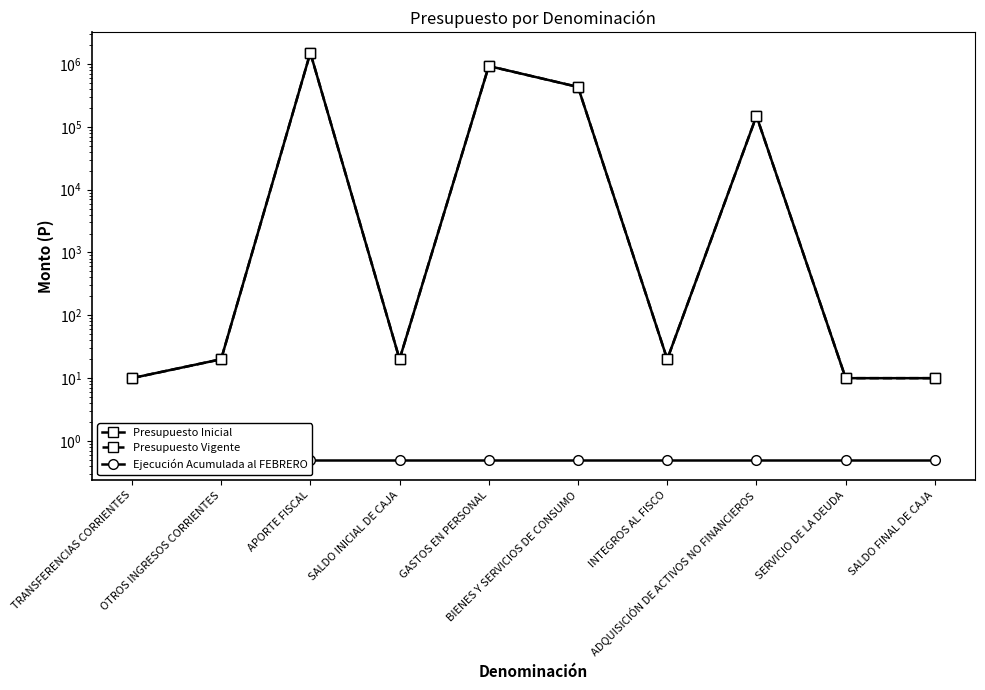

What is the label of the 3rd point from the left?

APORTE FISCAL